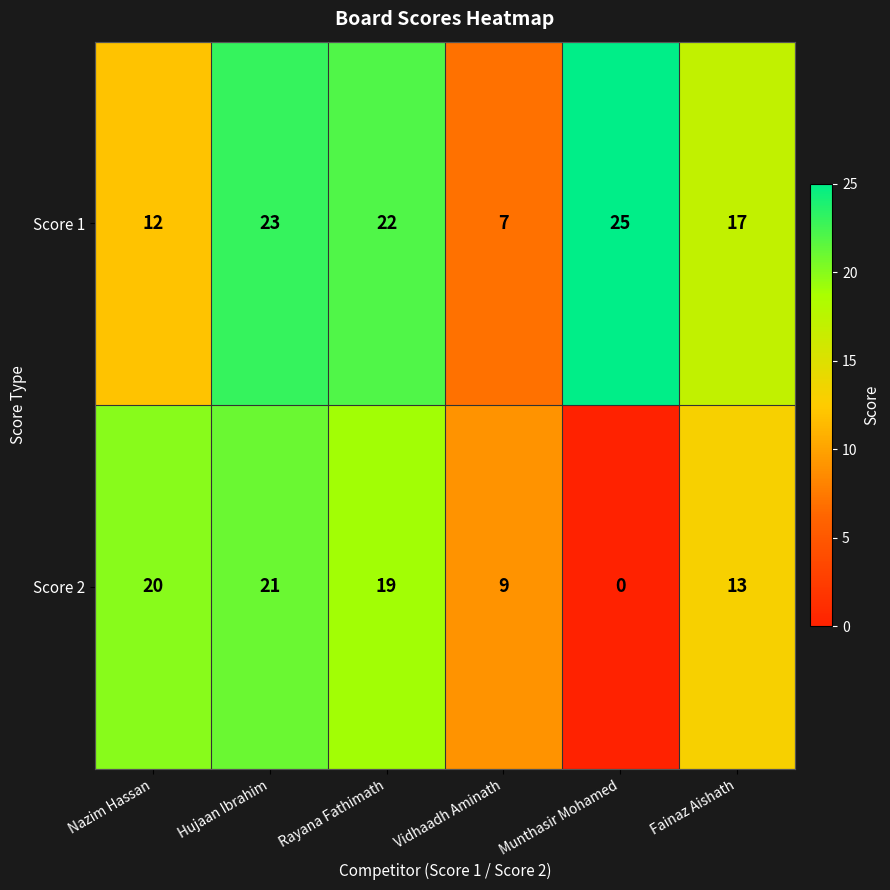

Which category has the highest value across all series?

Munthasir Mohamed